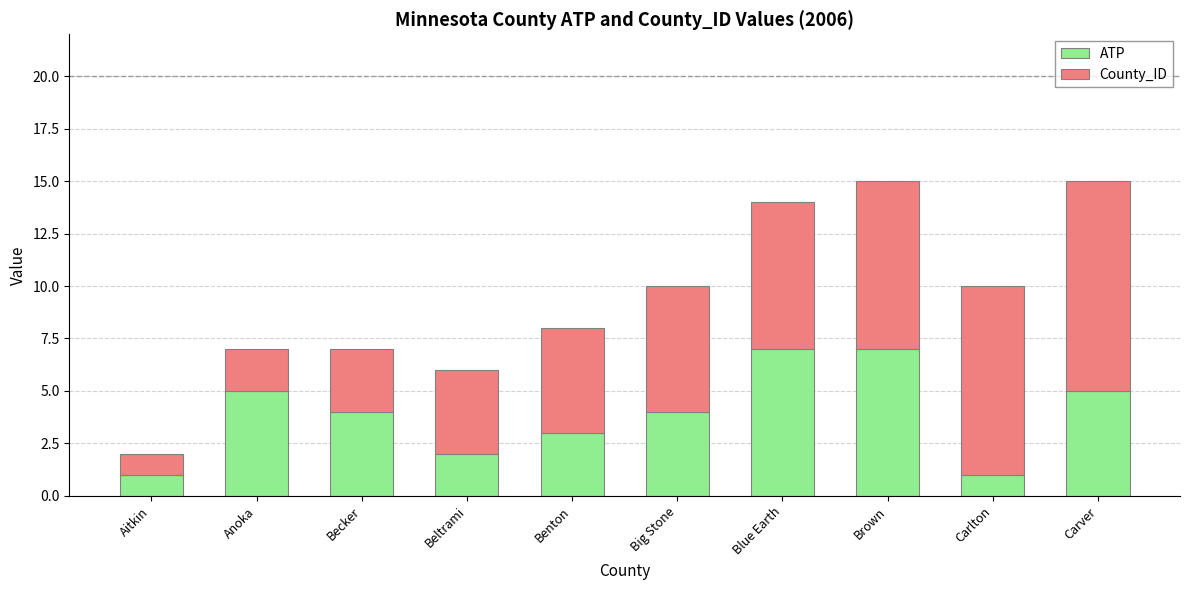

Where does the ATP series first go above 4?

Anoka